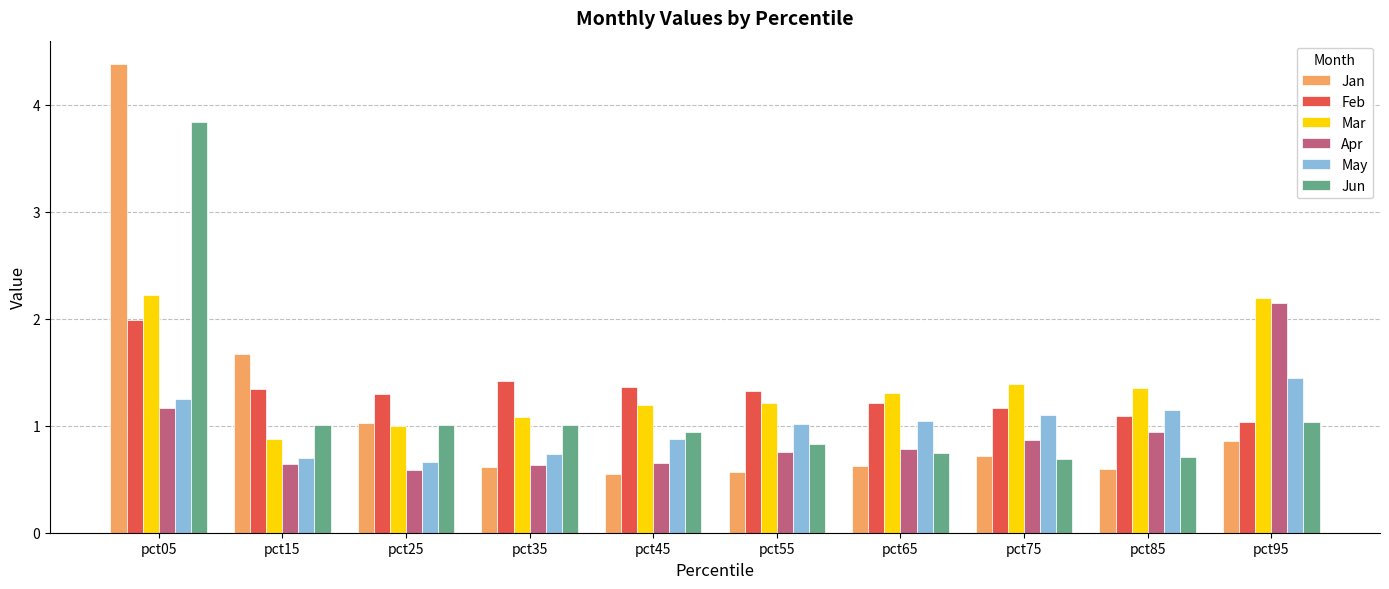

Count the number of data series in this chart.

6